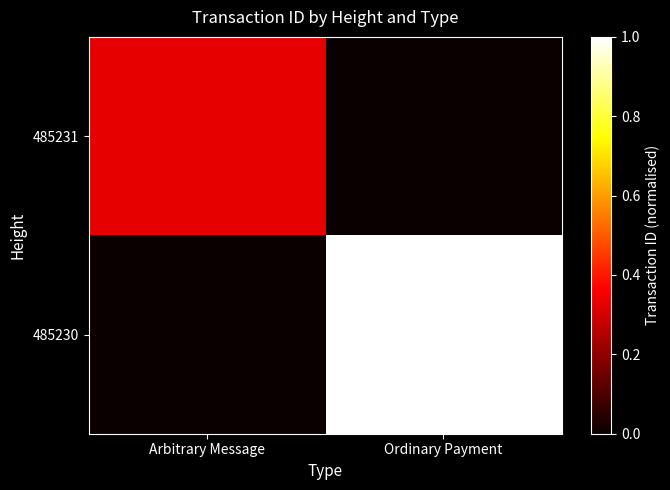

Reading left to right, extract all data points from this chart.

485231: Arbitrary Message=0.3	Ordinary Payment=0.0
485230: Arbitrary Message=0.0	Ordinary Payment=1.0